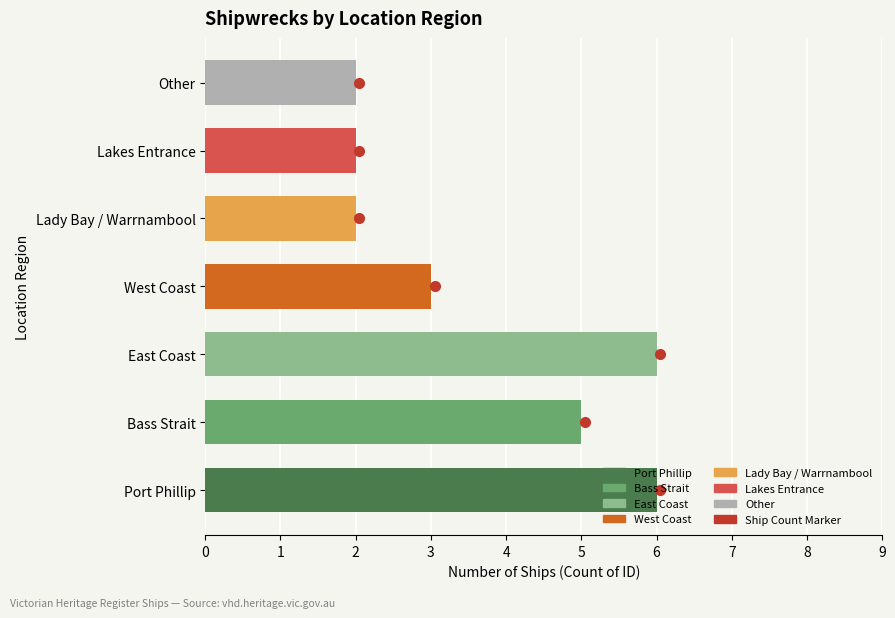

What is the change in value from Port Phillip to Bass Strait?

-1